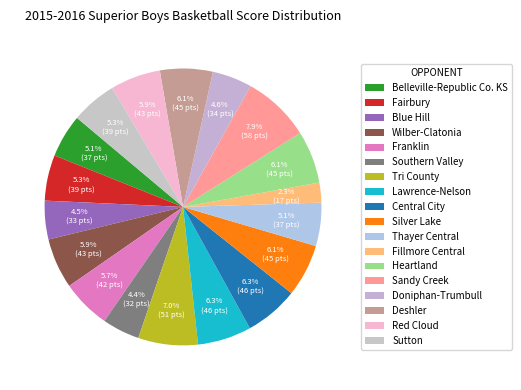

To the nearest percent, what portion does Sandy Creek represent?

8%